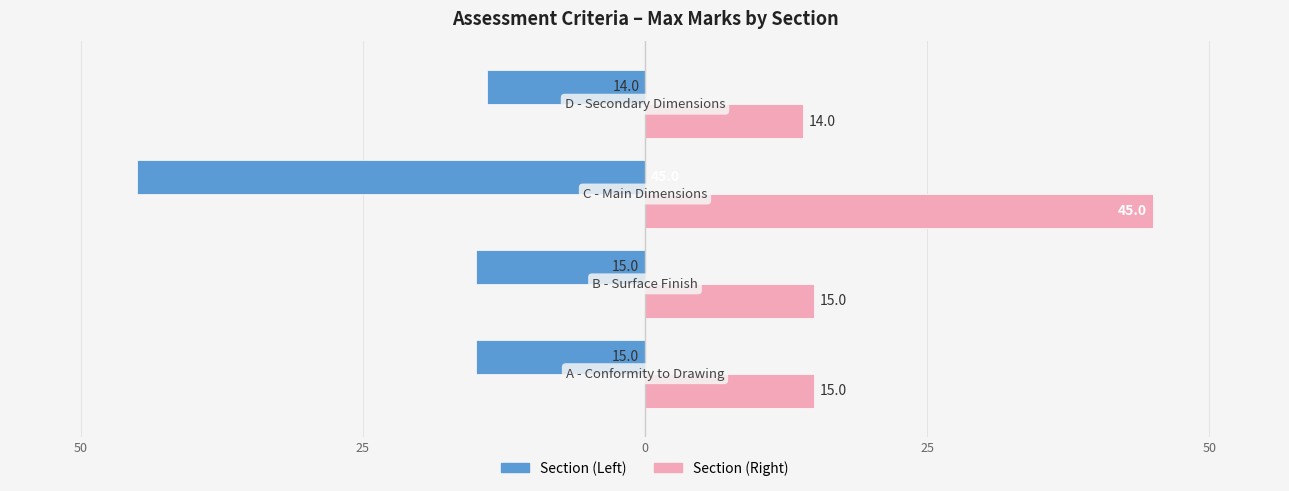

Reading right to left, list all the values displayed in this chart.

Max Mark (Left): -14	-45	-15	-15
Max Mark (Right): 14	45	15	15